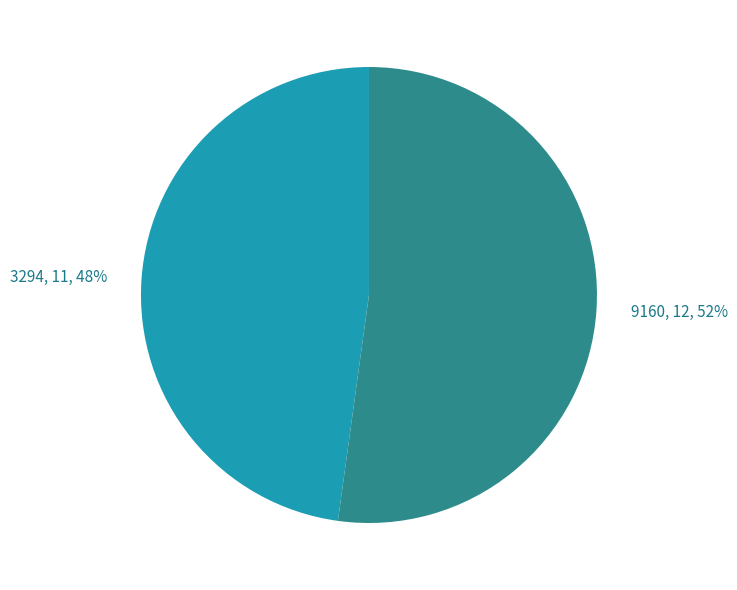

To the nearest percent, what percentage of the pie is 3294, 11?

48%